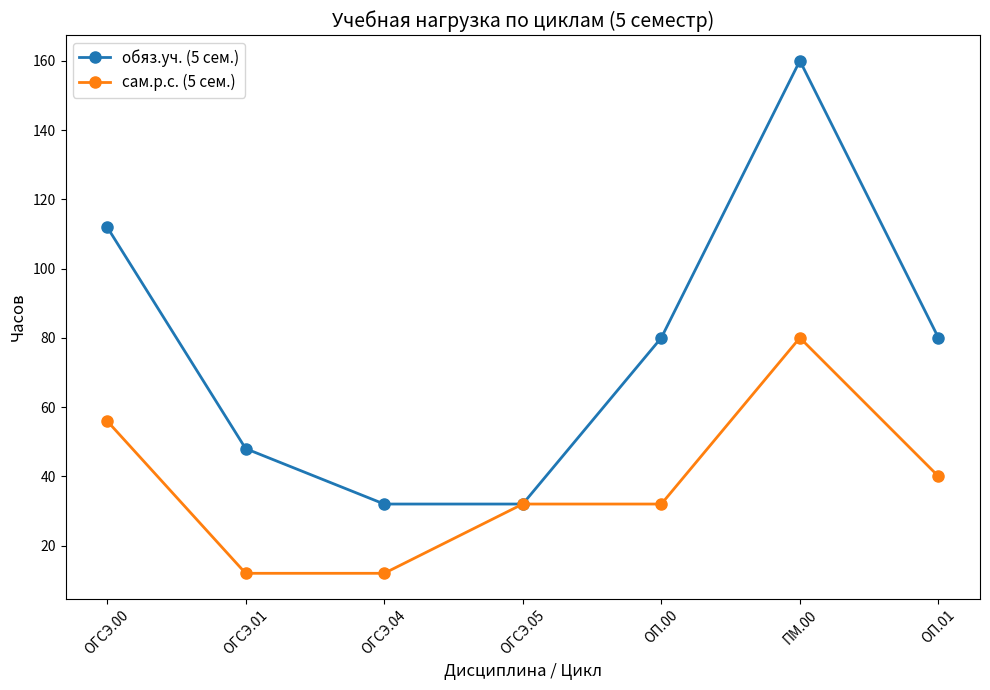

Where is сам.р.с. (5 сем.) nearest to the value 46?

ОП.01